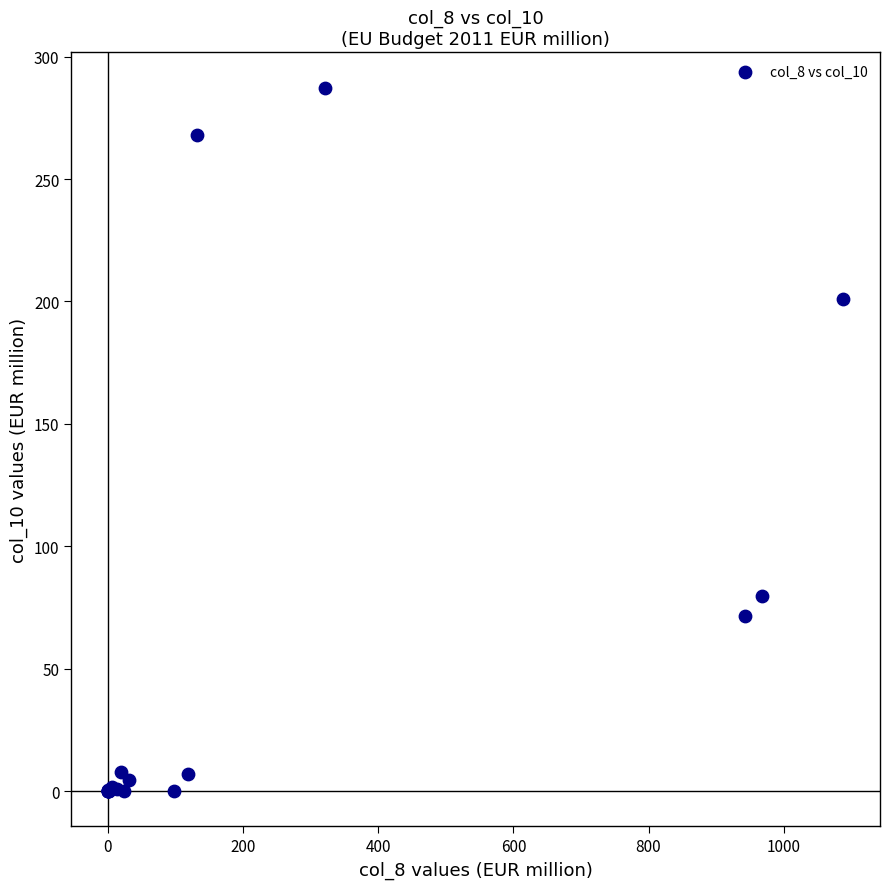

What Y value in the scatter plot is closest to 143?

201.0